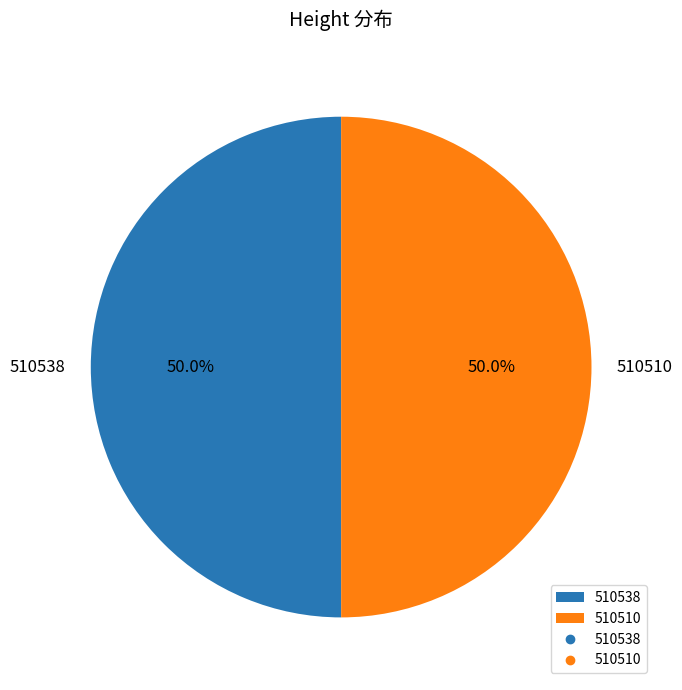

What is the ratio of the value at 510510 to the value at 510538?

1.0